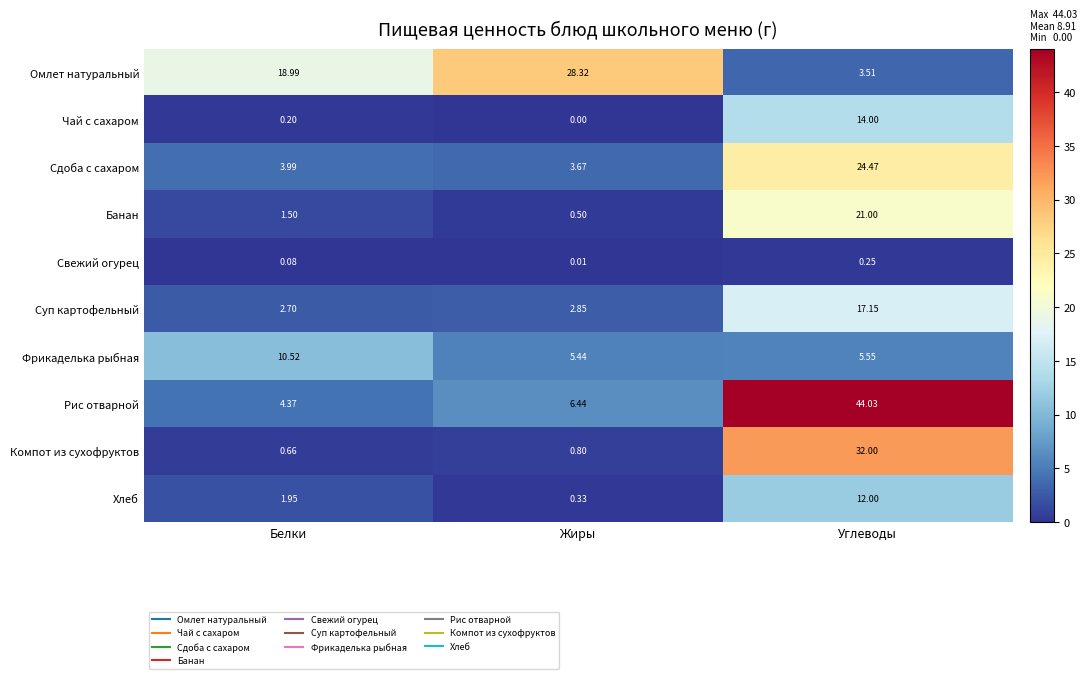

Is the value of Компот из сухофруктов at Углеводы greater than the value of Банан at Углеводы?

Yes